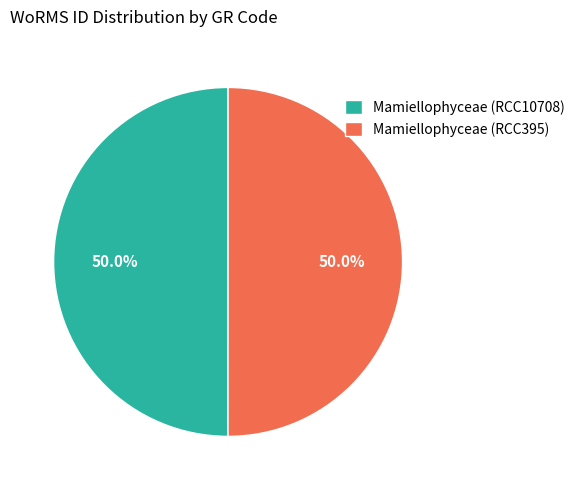

Do Mamiellophyceae (RCC395) and Mamiellophyceae (RCC10708) together represent more than half of the pie?

Yes